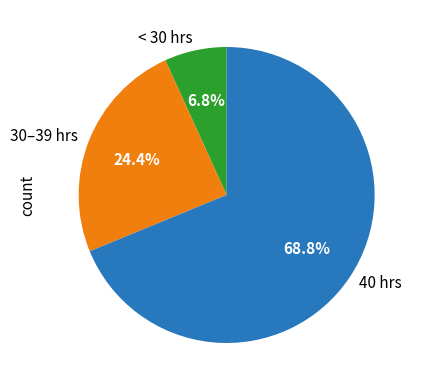

What is the largest slice in the pie chart?

40 hrs